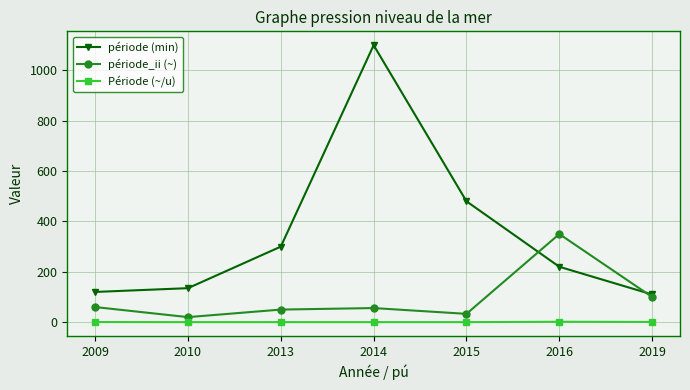

Is it true that période_ii (~) equals 50.0 at 2013?

True